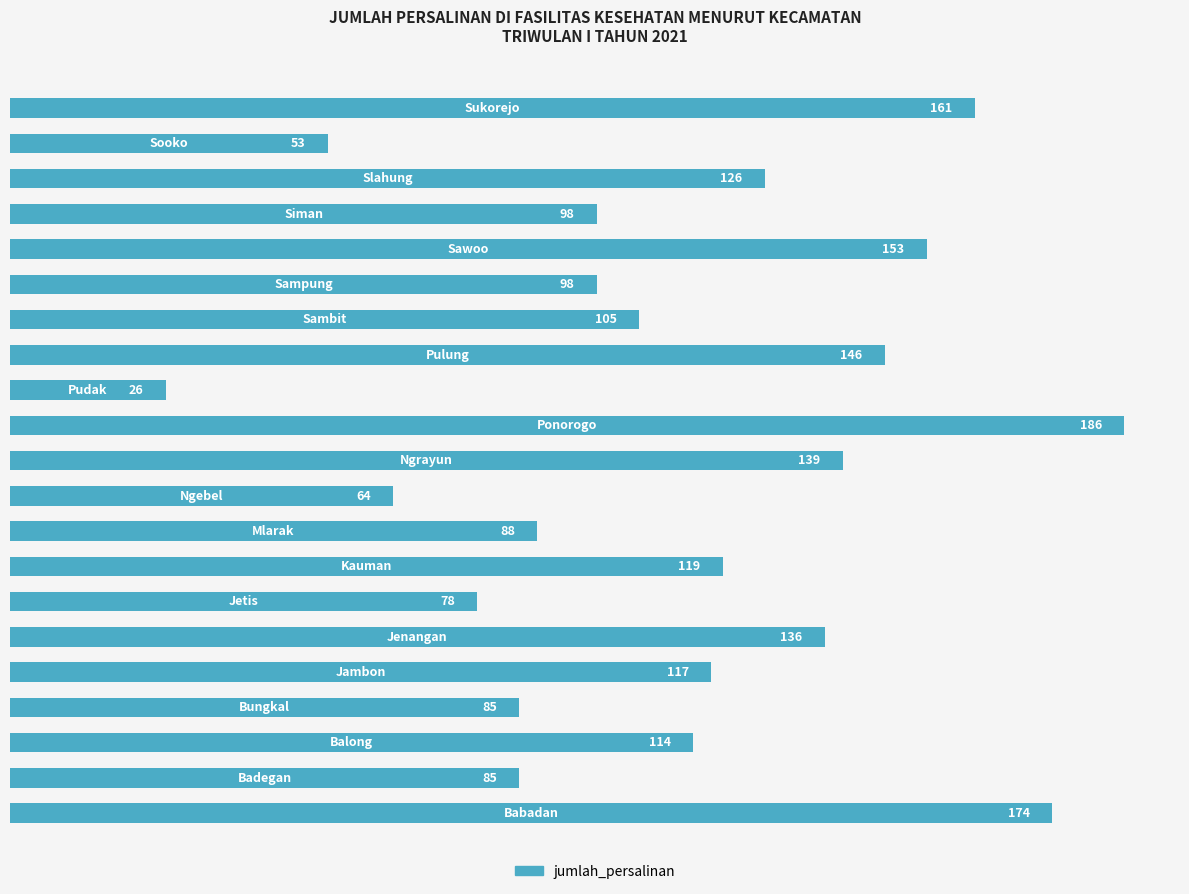

What is the minimum value shown in the chart?

26